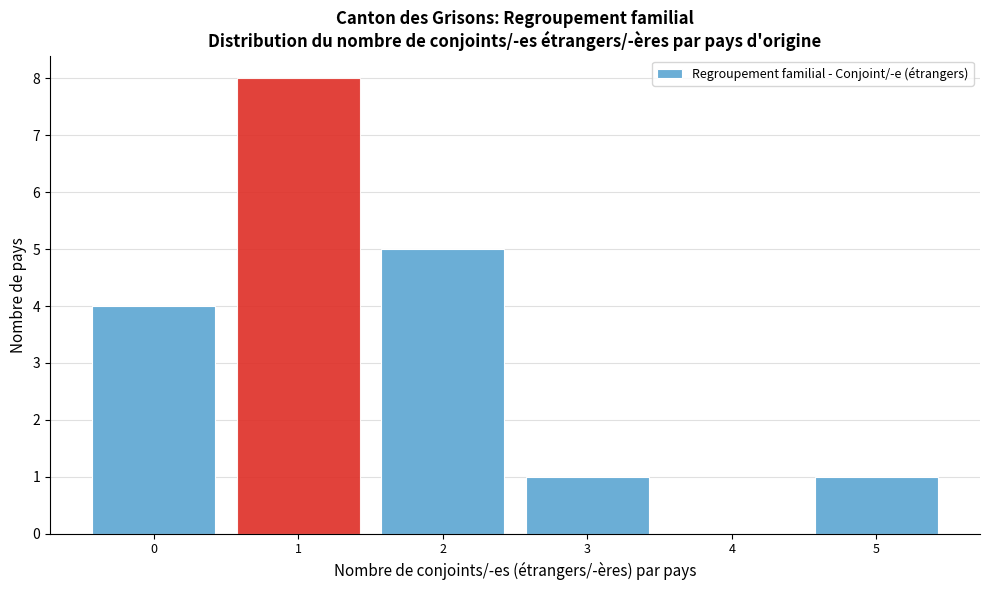

Reading left to right, list every bar in this chart as the range it spans on the x-axis followed by its height. The values are not printed on the chart, so give them approximately, as read against the axis.

-0.5 to 0.5: 4
0.5 to 1.5: 8
1.5 to 2.5: 5
2.5 to 3.5: 1
3.5 to 4.5: 0
4.5 to 5.5: 1